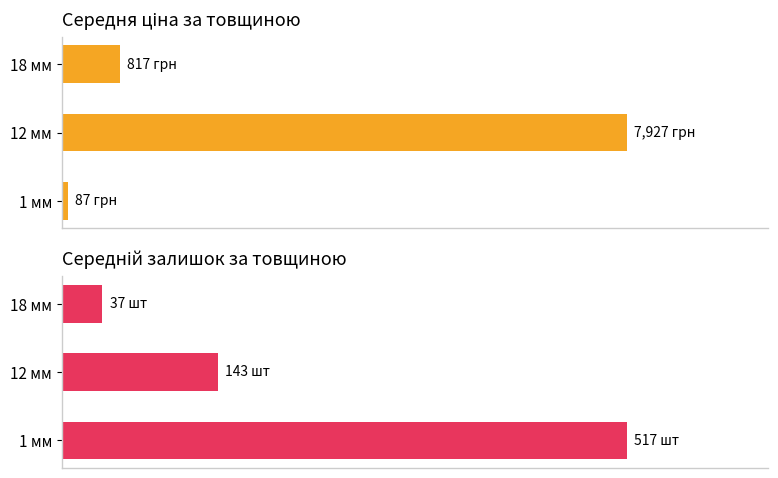

Reading left to right, list all the values displayed in this chart.

Середня ціна: 86.5	7927.4	816.7
Середній залишок: 517.0	143.3	37.2